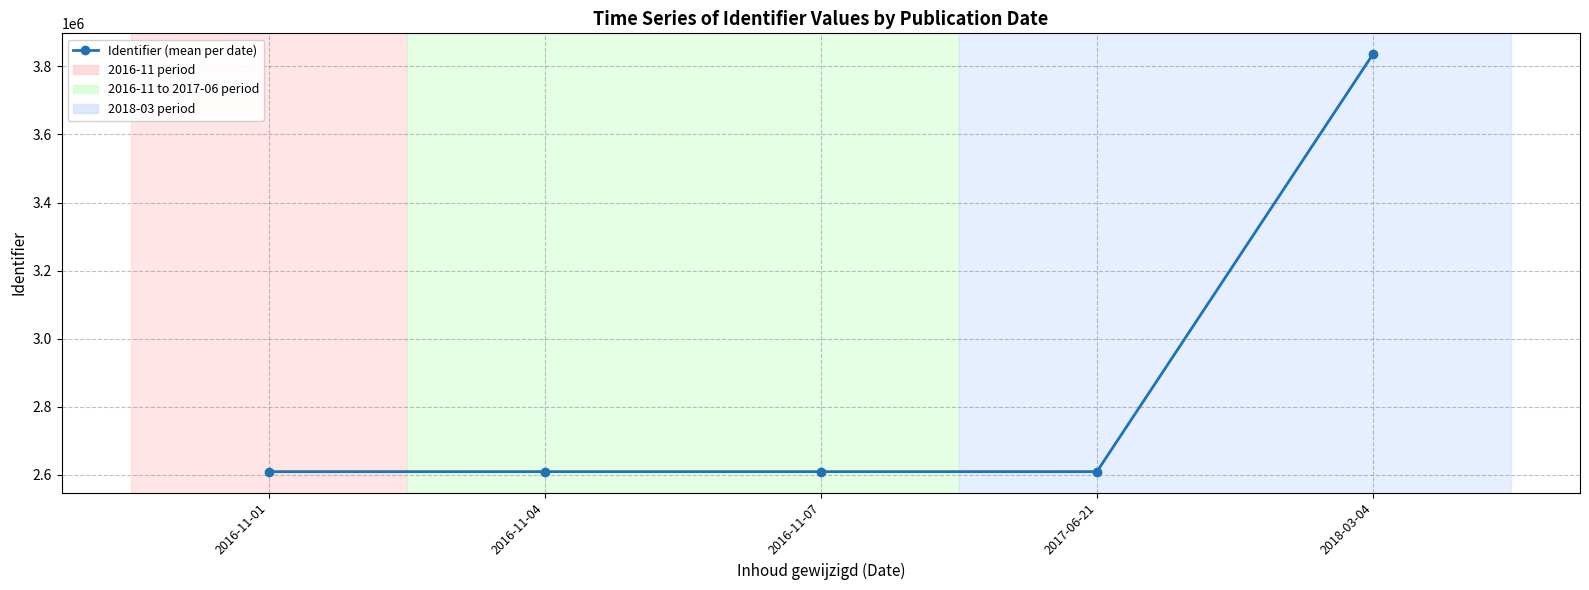

Is it true that the value at 2016-11-07 is 708519.5?

False